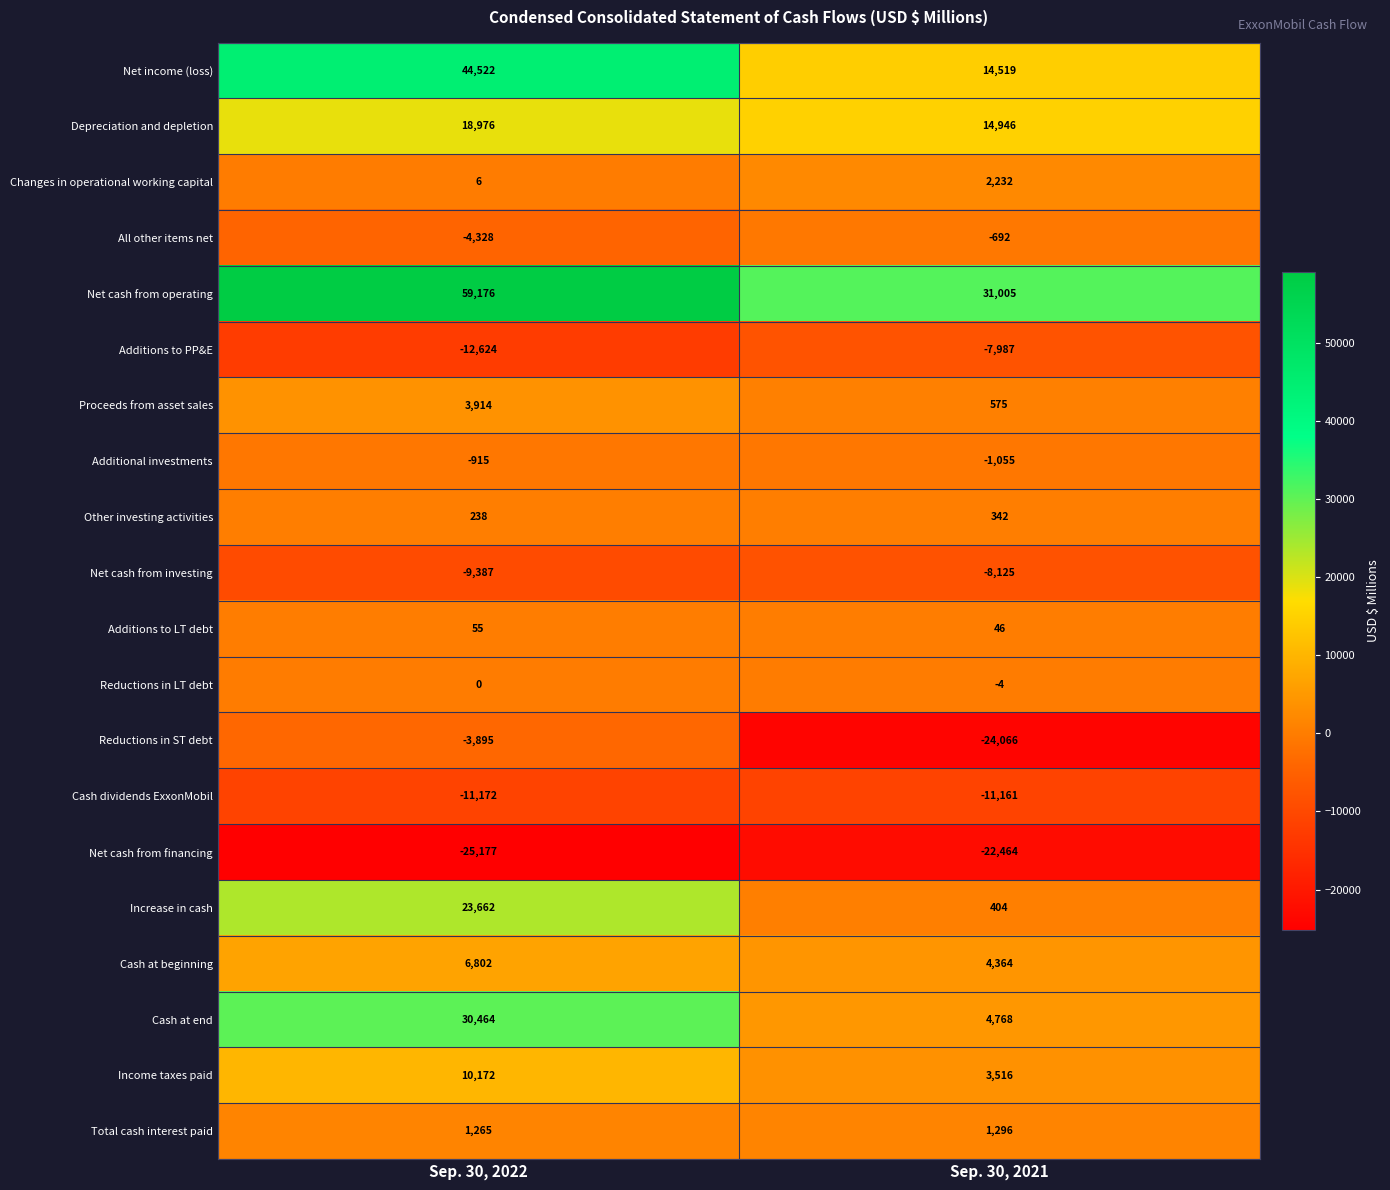

Which category has the lowest value across all series?

Sep. 30, 2022